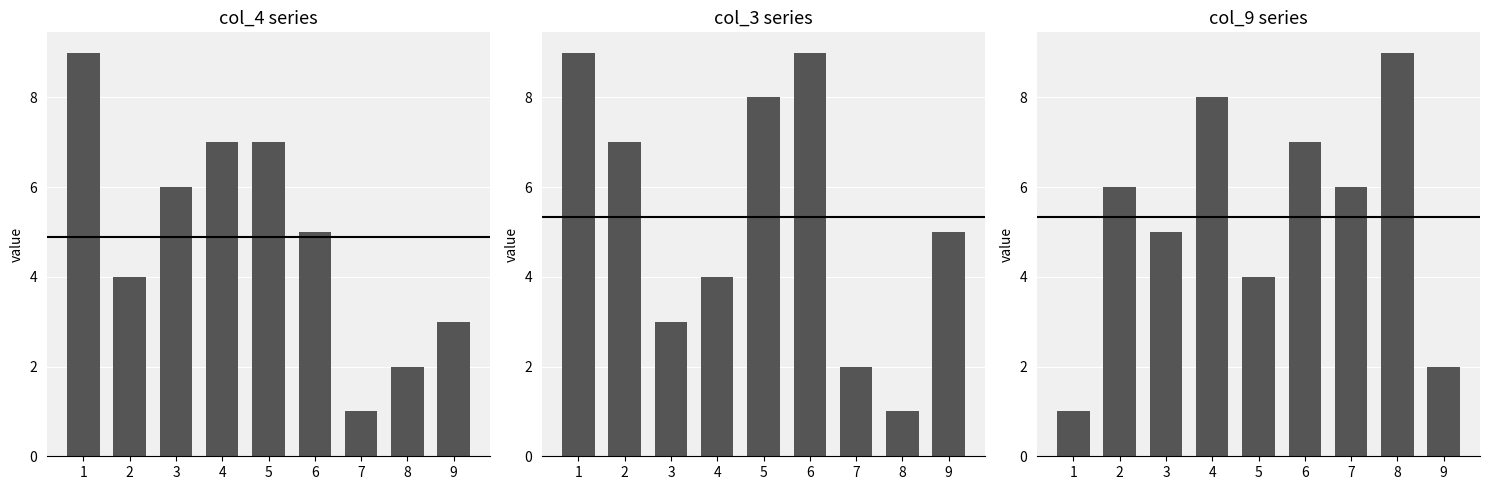

How many bars are there in each group?

3